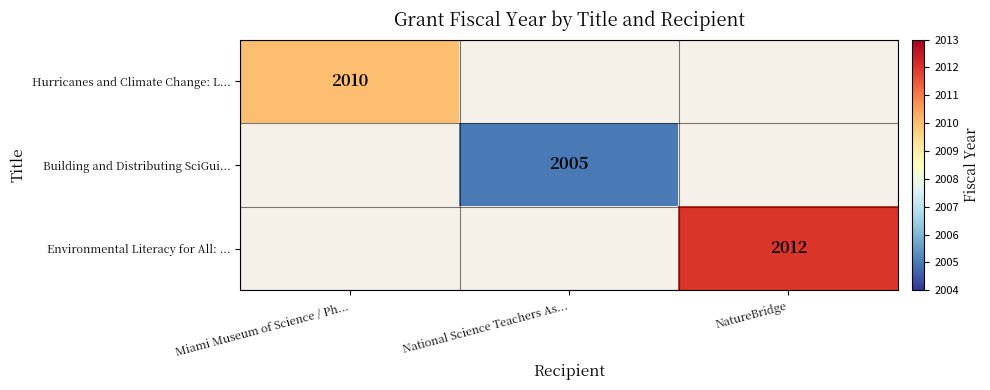

What is the greatest value displayed?

2012.0